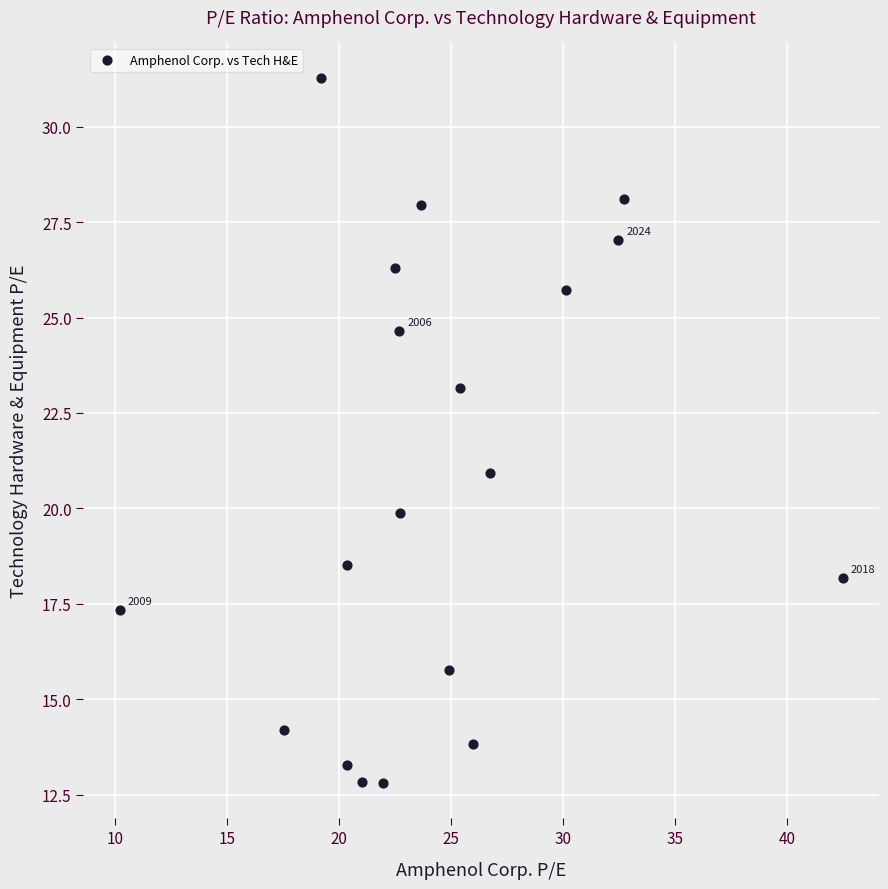

What is the range of X values (max minus min)?

32.2